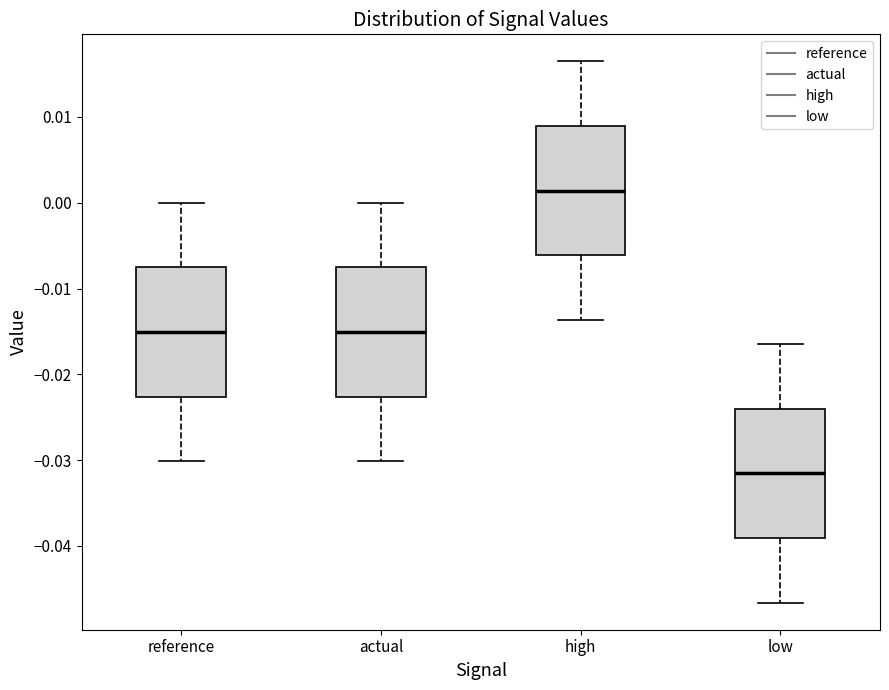

Where does the median line of the box for low sit on the y-axis? The values are not printed on the chart, so give them approximately, as read against the axis.

-0.032